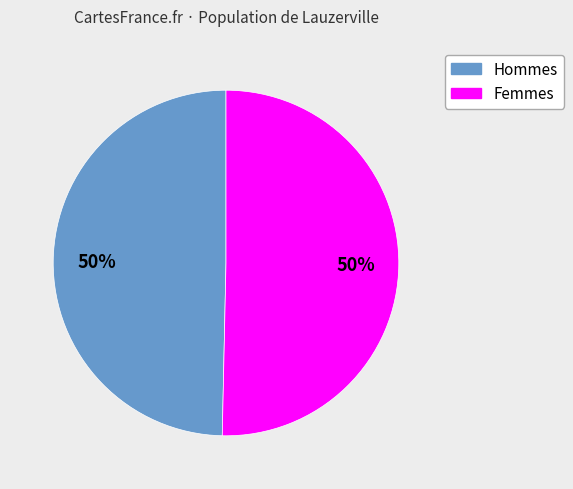

How many slices are in this pie chart?

2